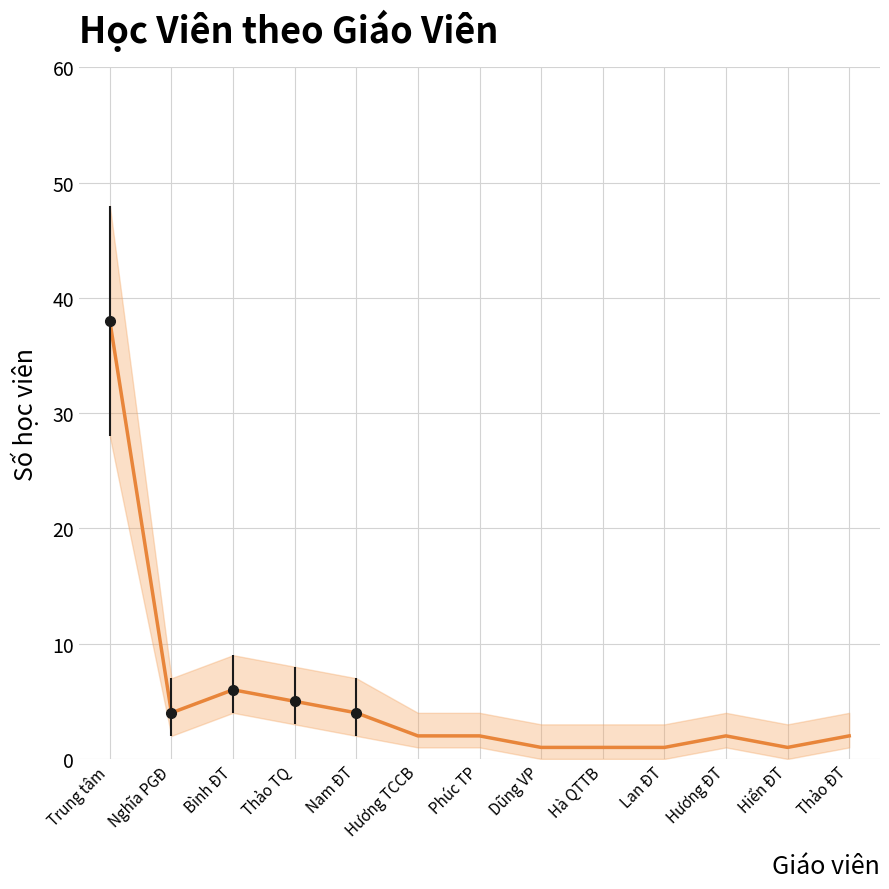

Reading left to right, transcribe all the data shown in this chart.

38	4	6	5	4	2	2	1	1	1	2	1	2